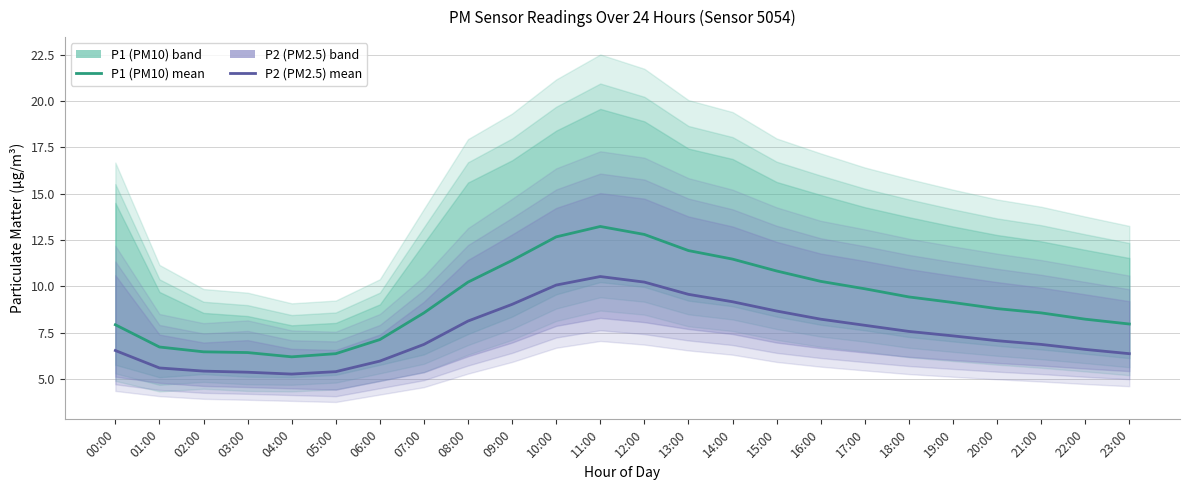

What is the difference between the maximum and minimum values in the P2 Estimate series?

5.3